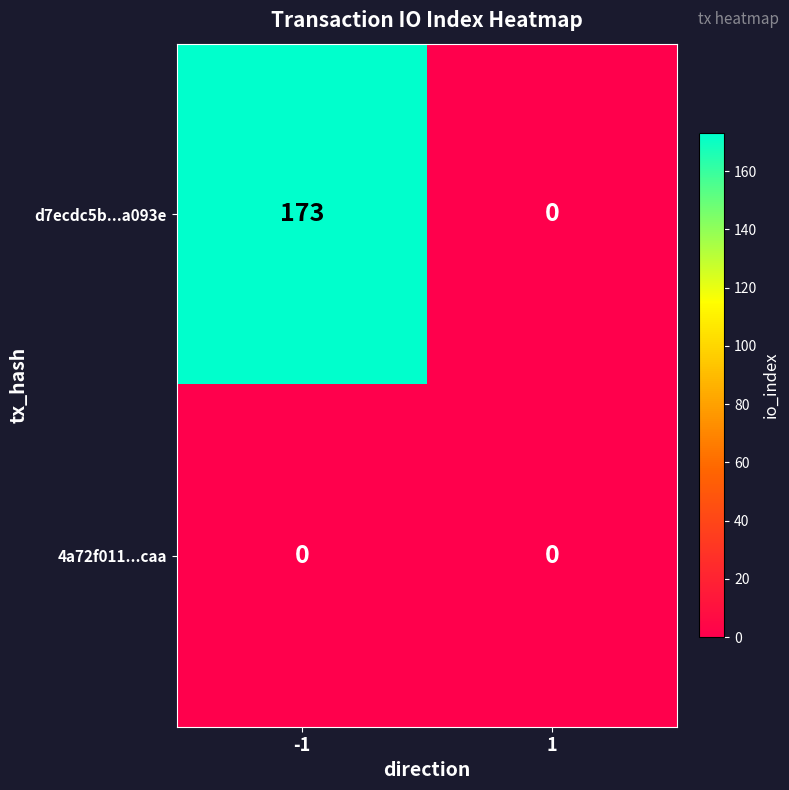

Rank the series by their average value, from lowest to highest.

4a72f011...caa, d7ecdc5b...a093e